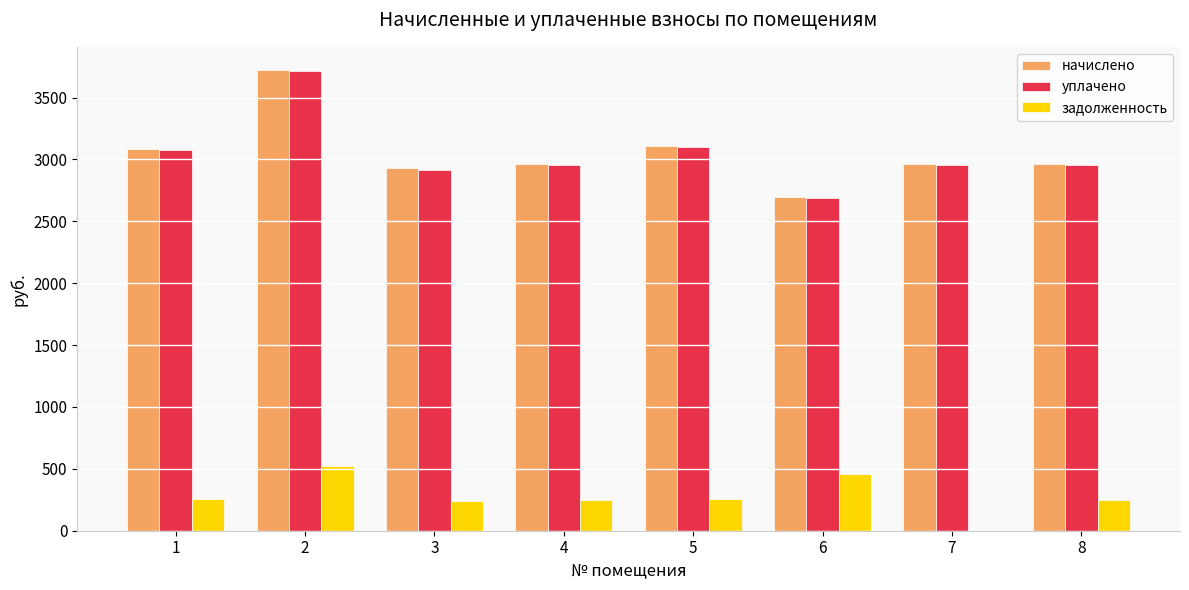

How many groups of bars are there?

8